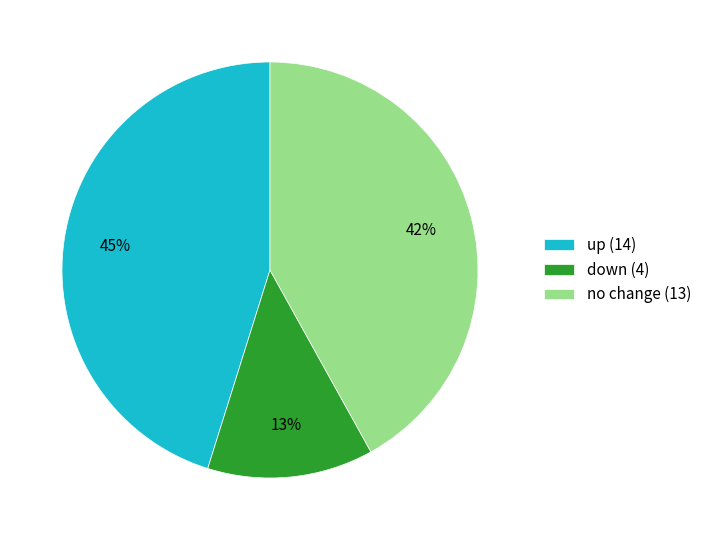

Does down (4) represent more than half of the total?

No